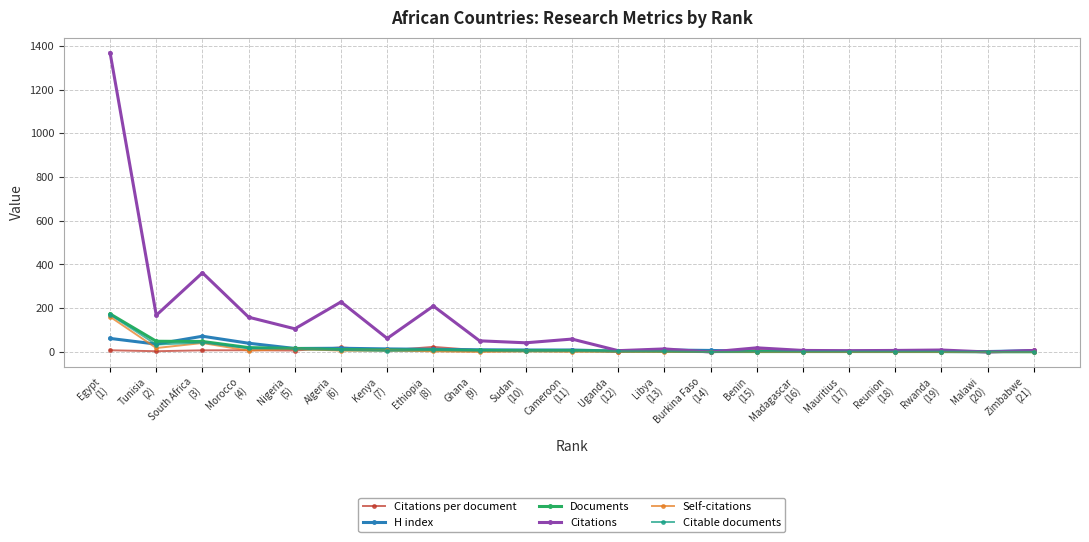

What is the highest value of the Documents series?

174.0